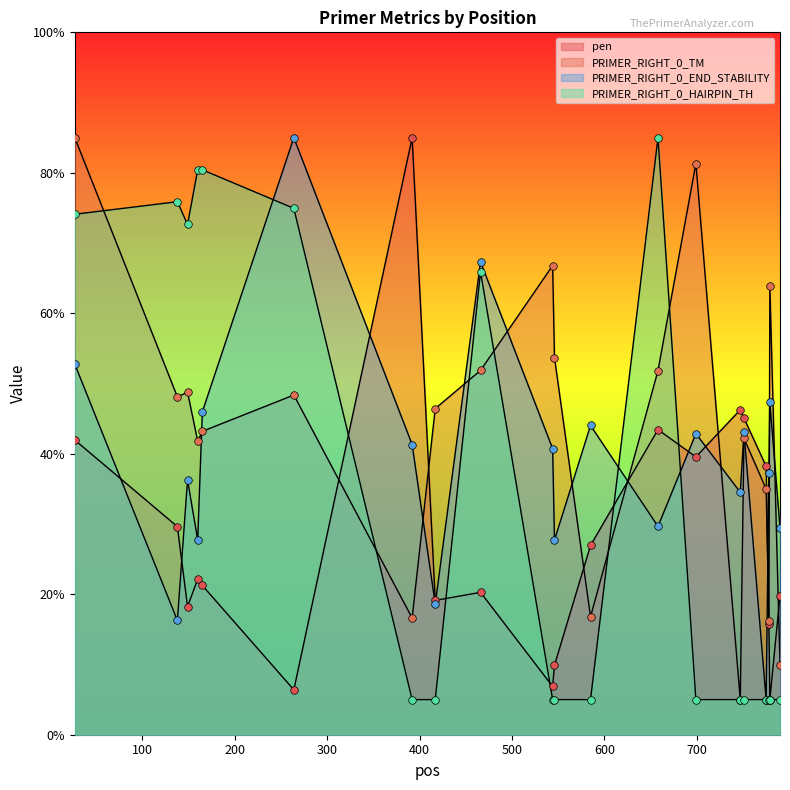

Which series has the largest total across all categories?

PRIMER_RIGHT_0_TM